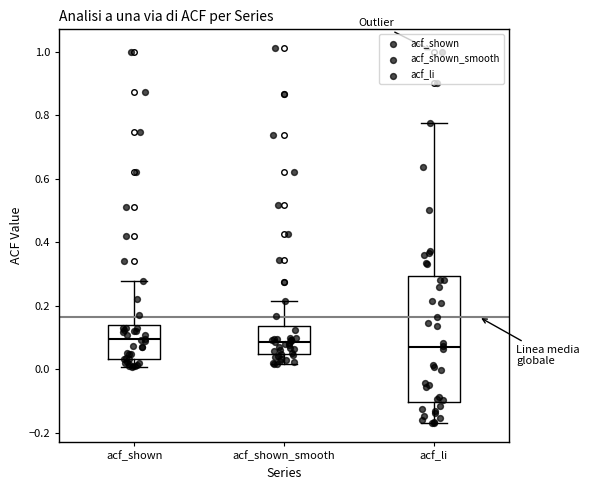

Reading left to right, transcribe this box plot: for each box, give where its median line is, the range the box spans, and where its two whiskers end, as read against the y-axis. The values are not printed on the chart, so give them approximately, as read against the axis.

acf_shown: median 0.10, box 0.04 to 0.14, whiskers 0.00 to 0.28
acf_shown_smooth: median 0.08, box 0.04 to 0.14, whiskers 0.02 to 0.22
acf_li: median 0.06, box -0.10 to 0.30, whiskers -0.16 to 0.78